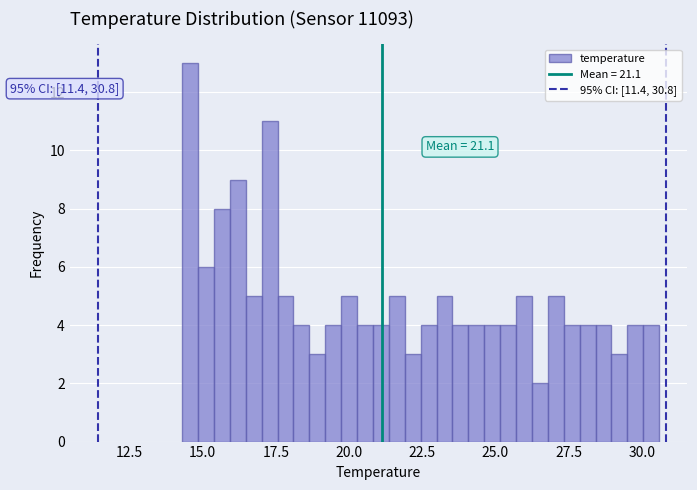

Read against the x-axis, roughly where is the centre of the tallest bar?

14.5